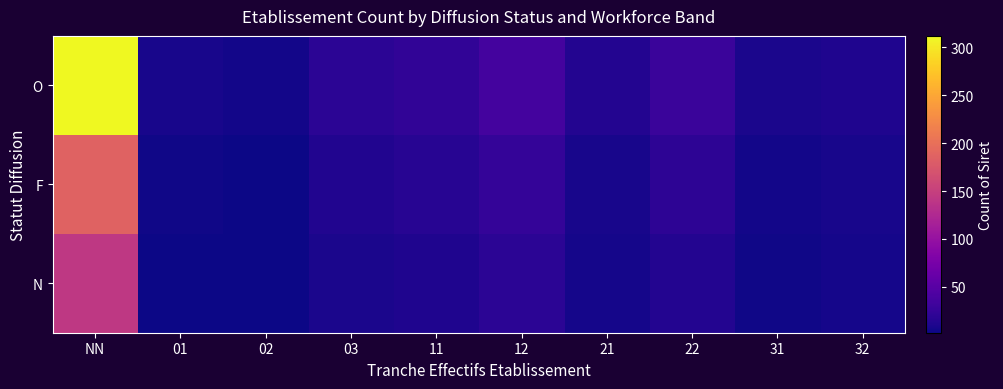

What is the greatest value displayed?

312